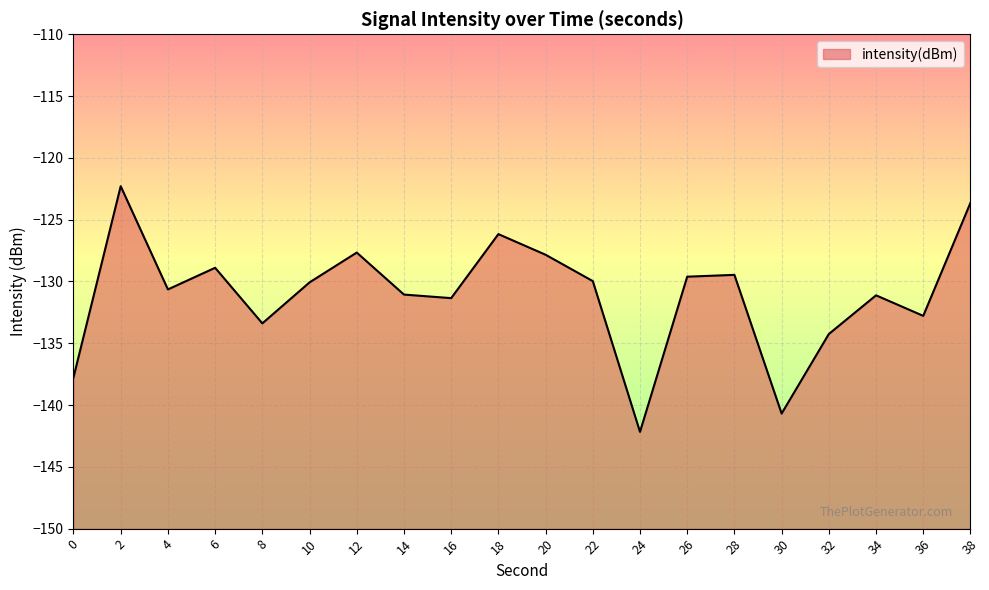

Count the number of data series in this chart.

1